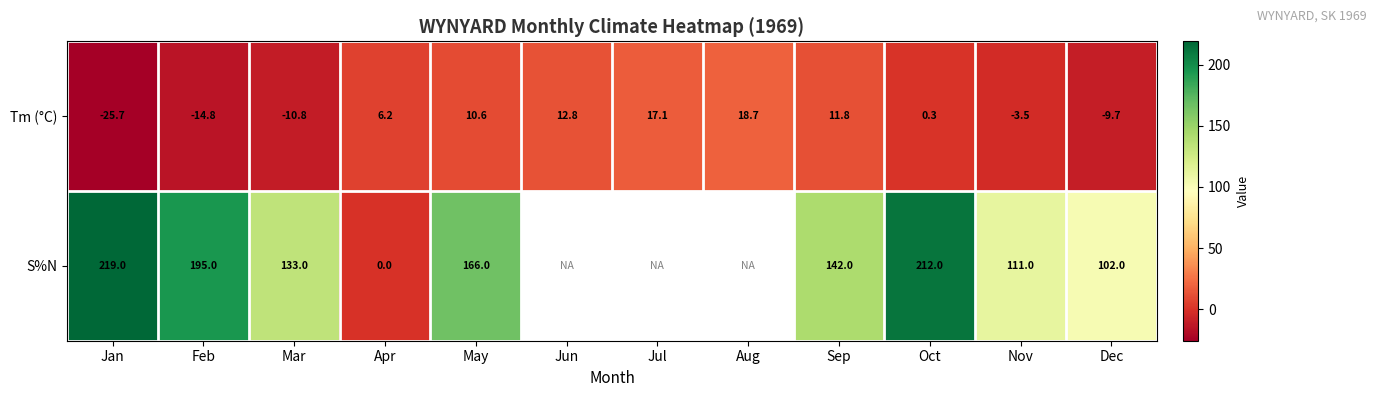

At Feb, list the series in order from smallest to largest.

Tm (°C), S%N